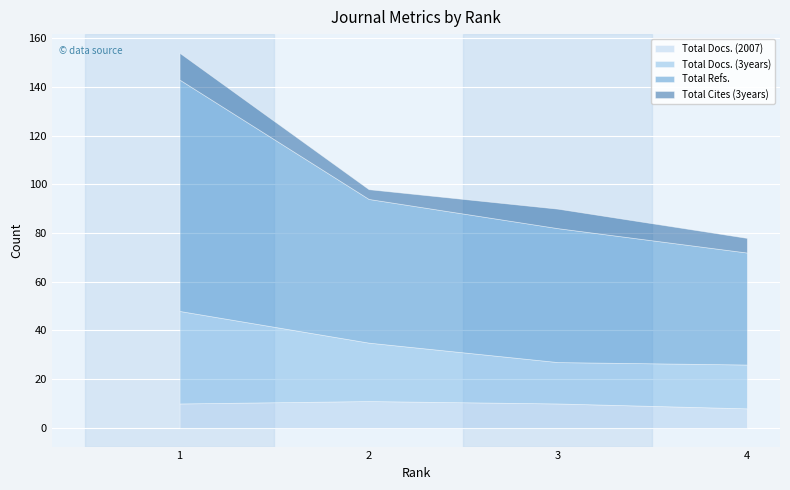

Which series changed the most between 1 and 3?

Total Refs.